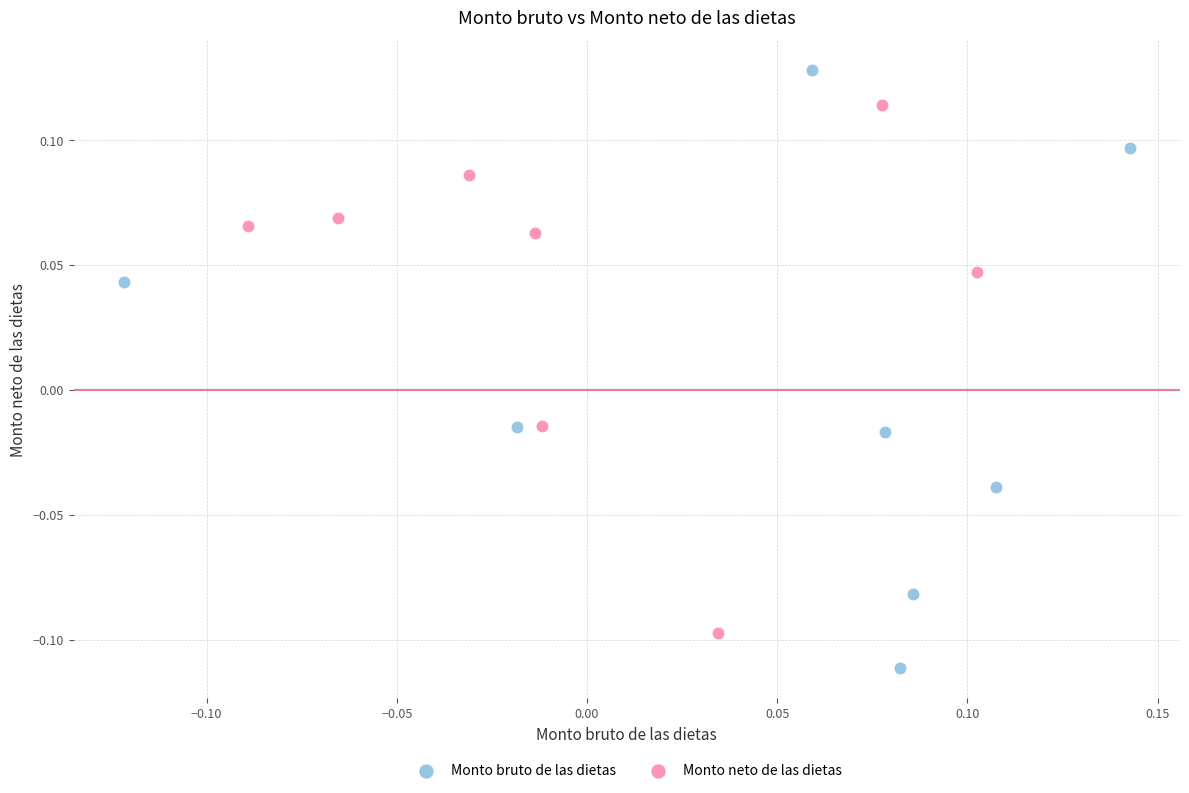

Which series has the largest Y range (max minus min)?

Monto bruto de las dietas